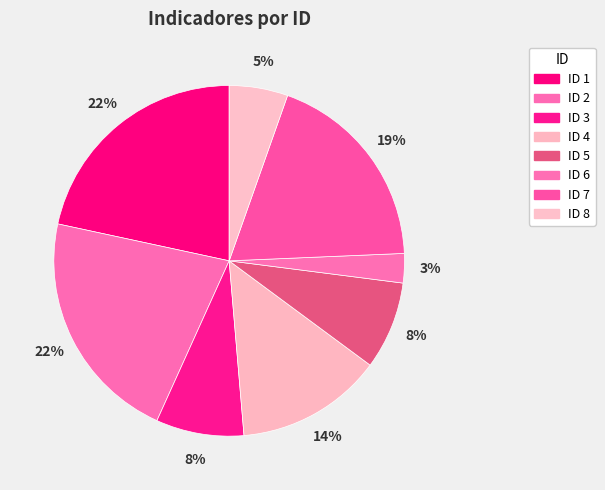

Count the number of slices in the pie.

8